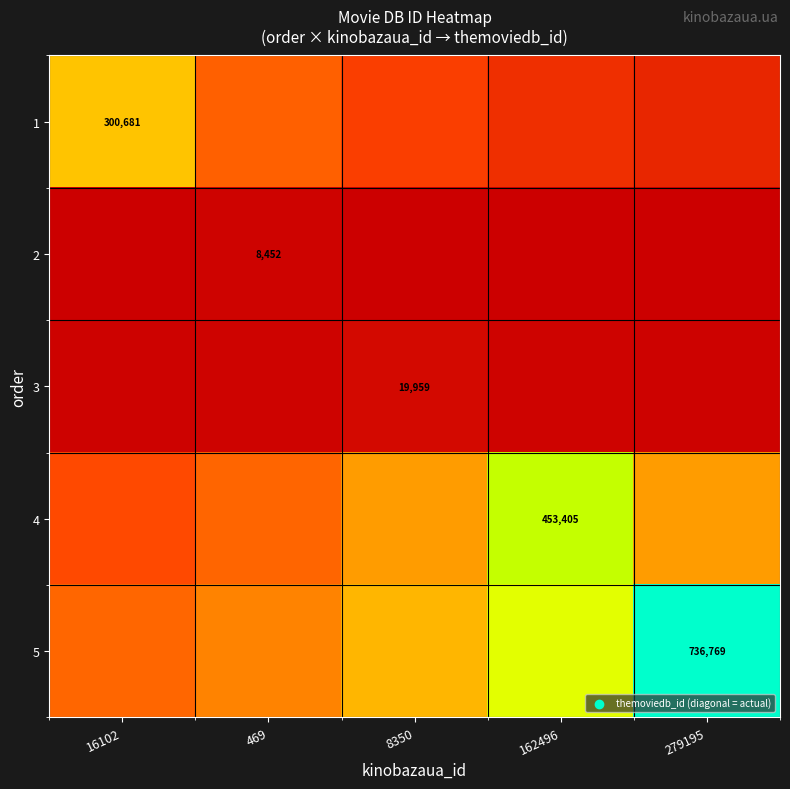

How many values in the 2 series are below 4695?

2